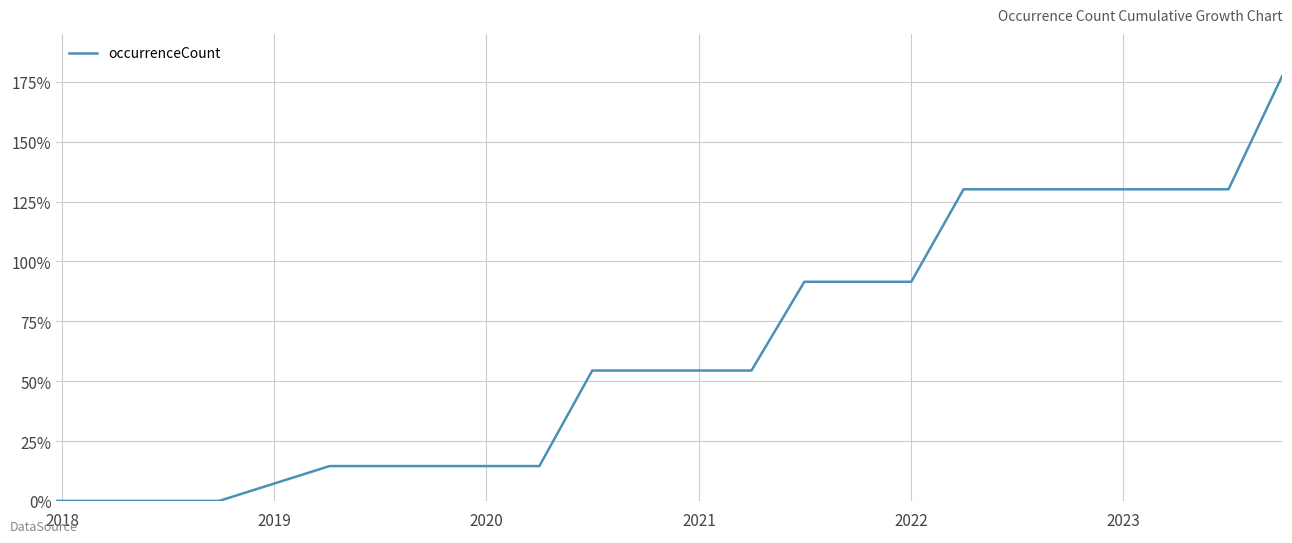

What is the maximum value shown in the chart?

177.3